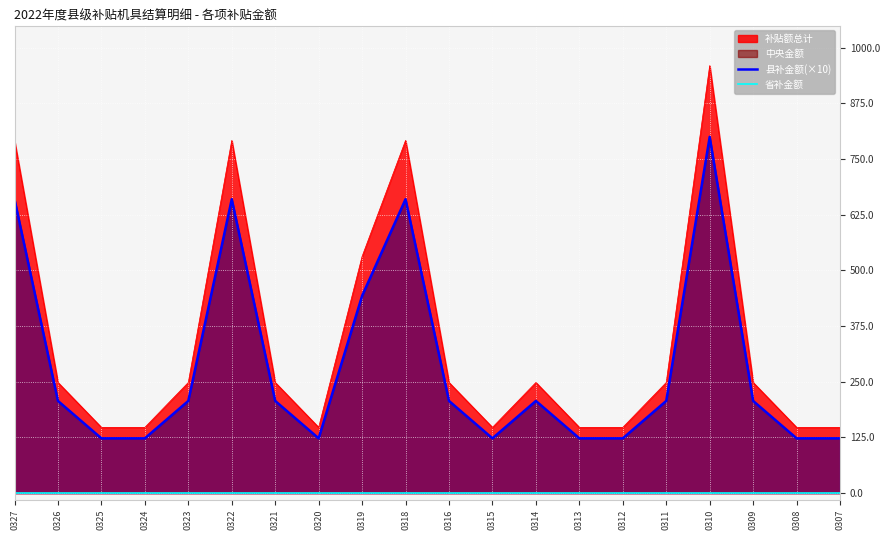

Reading left to right, what are all the values shown in this chart?

县补金额(×10): 0327=660	0326=207	0325=123	0324=123	0323=207	0322=660	0321=207	0320=123	0319=443	0318=660	0316=207	0315=123	0314=207	0313=123	0312=123	0311=207	0310=800	0309=207	0308=123	0307=123
省补金额: 0327=0	0326=0	0325=0	0324=0	0323=0	0322=0	0321=0	0320=0	0319=0	0318=0	0316=0	0315=0	0314=0	0313=0	0312=0	0311=0	0310=0	0309=0	0308=0	0307=0